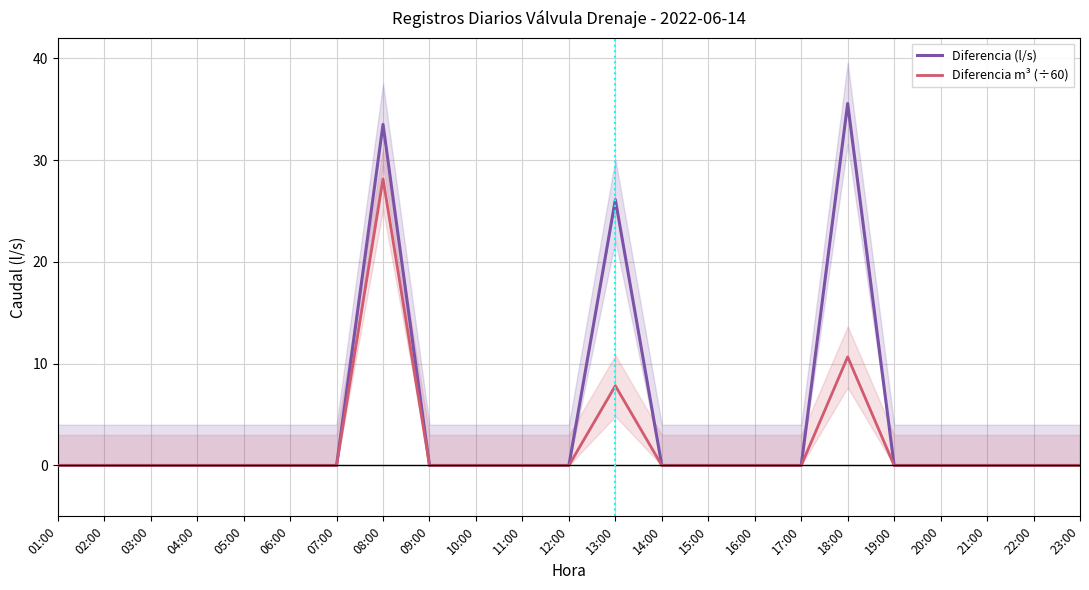

Reading left to right, transcribe all the data shown in this chart.

Diferencia (l/s): 0.0	0.0	0.0	0.0	0.0	0.0	0.0	33.5	0.0	0.0	0.0	0.0	26.1	0.0	0.0	0.0	0.0	35.6	0.0	0.0	0.0	0.0	0.0
Diferencia m³ (÷60): 0.0	0.0	0.0	0.0	0.0	0.0	0.0	28.1	0.0	0.0	0.0	0.0	7.8	0.0	0.0	0.0	0.0	10.7	0.0	0.0	0.0	0.0	0.0